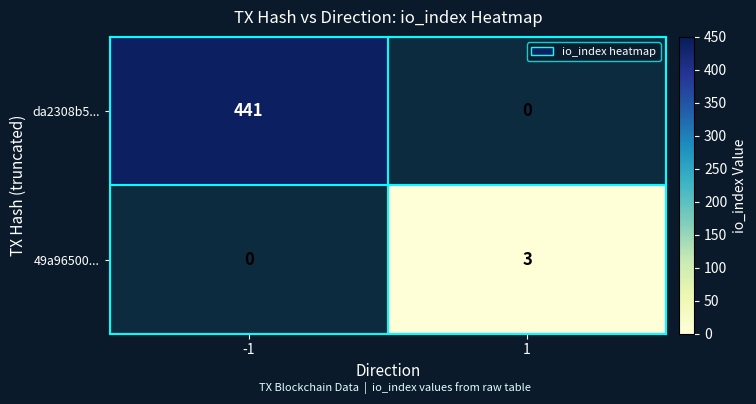

True or false: da2308b5... has a value of 100 at -1.

False